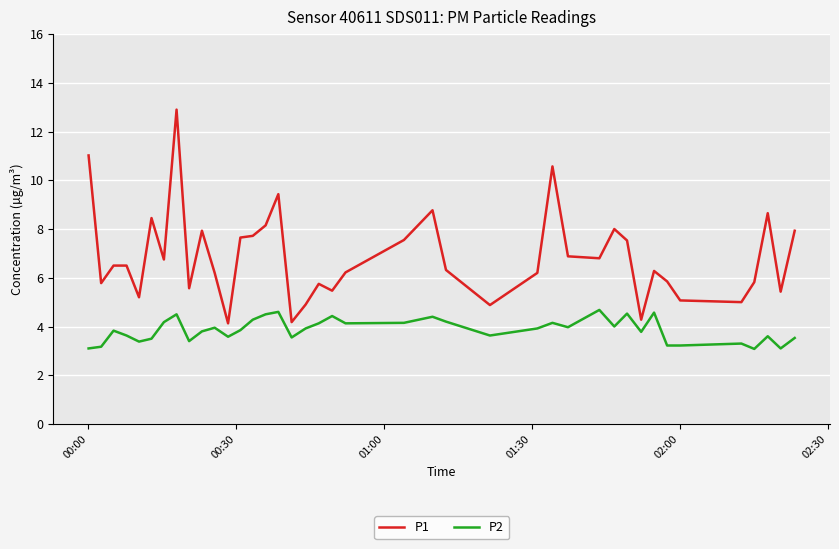

What is the difference between the maximum and minimum values in the P2 series?

1.6